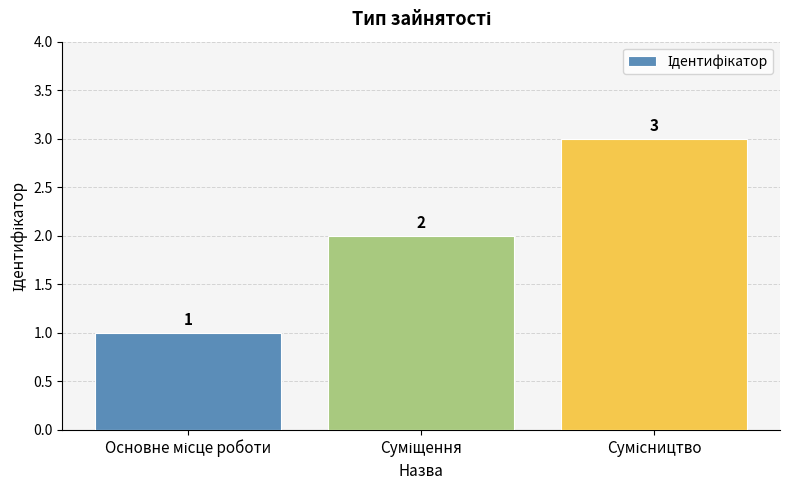

Count the values in the range 1 to 3.

3